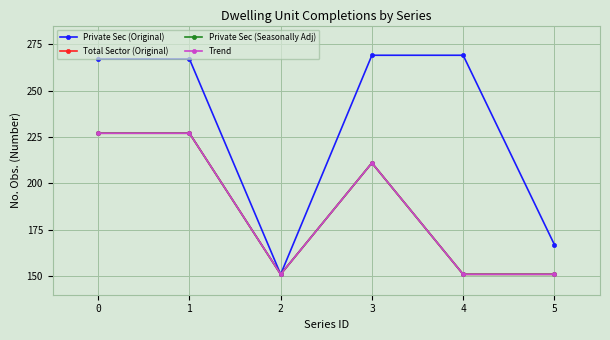

Is this an area chart (filled region under the line)?

No